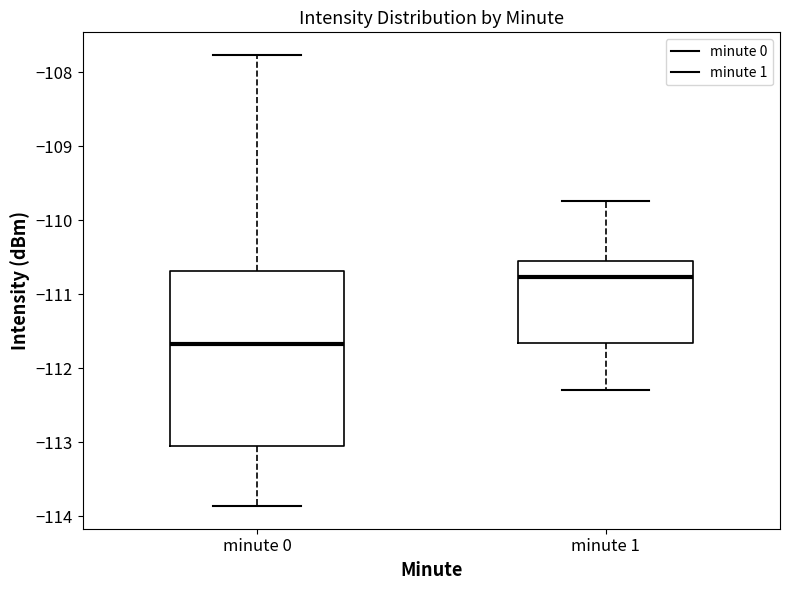

Which box is the tallest, from its lower edge to its upper edge?

minute 0